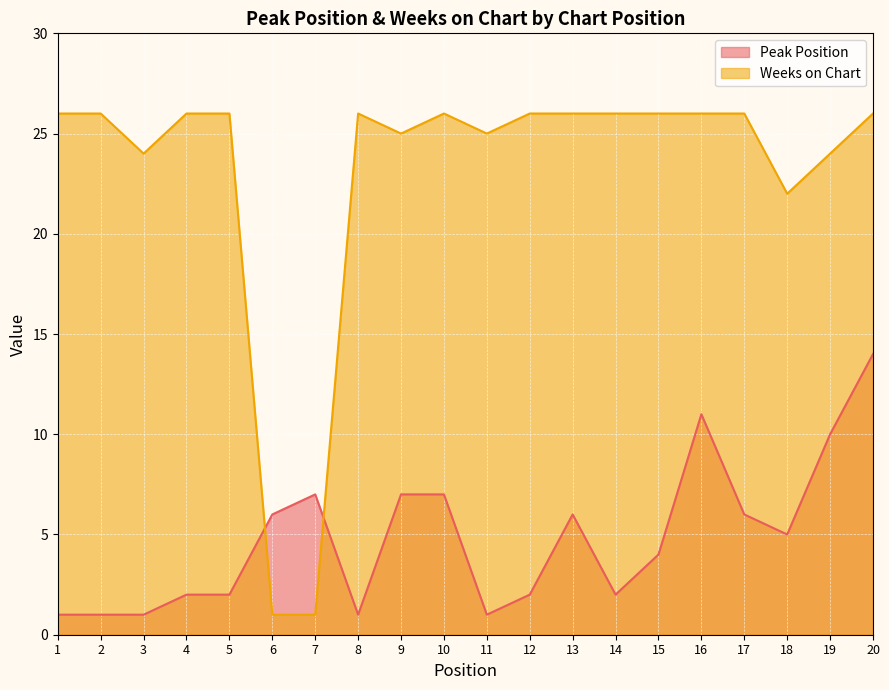

What is the total value across all series at 4?

28